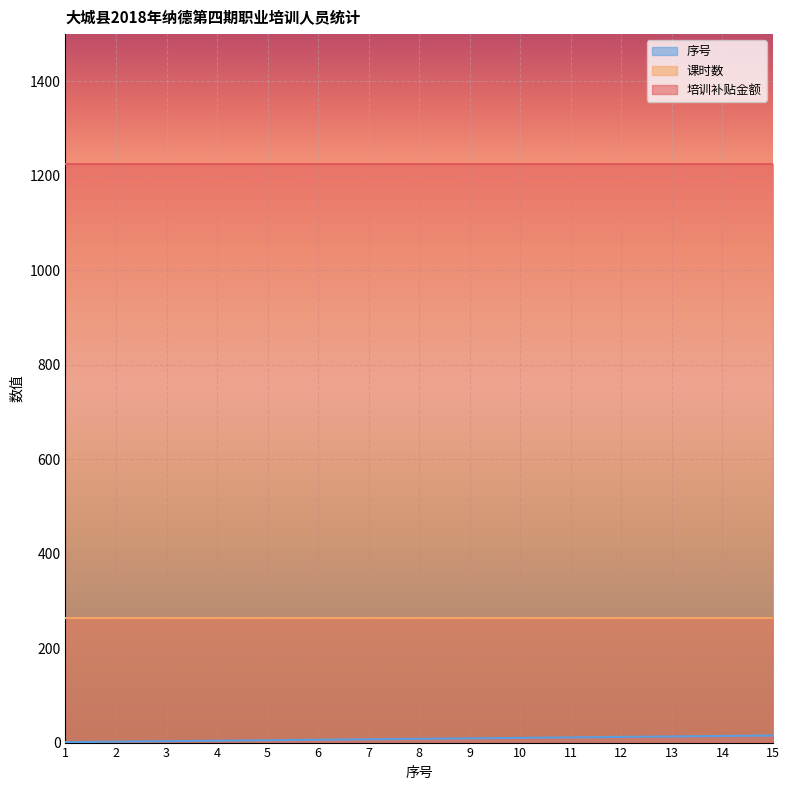

The 课时数 series shows 90 at 10. True or false?

False